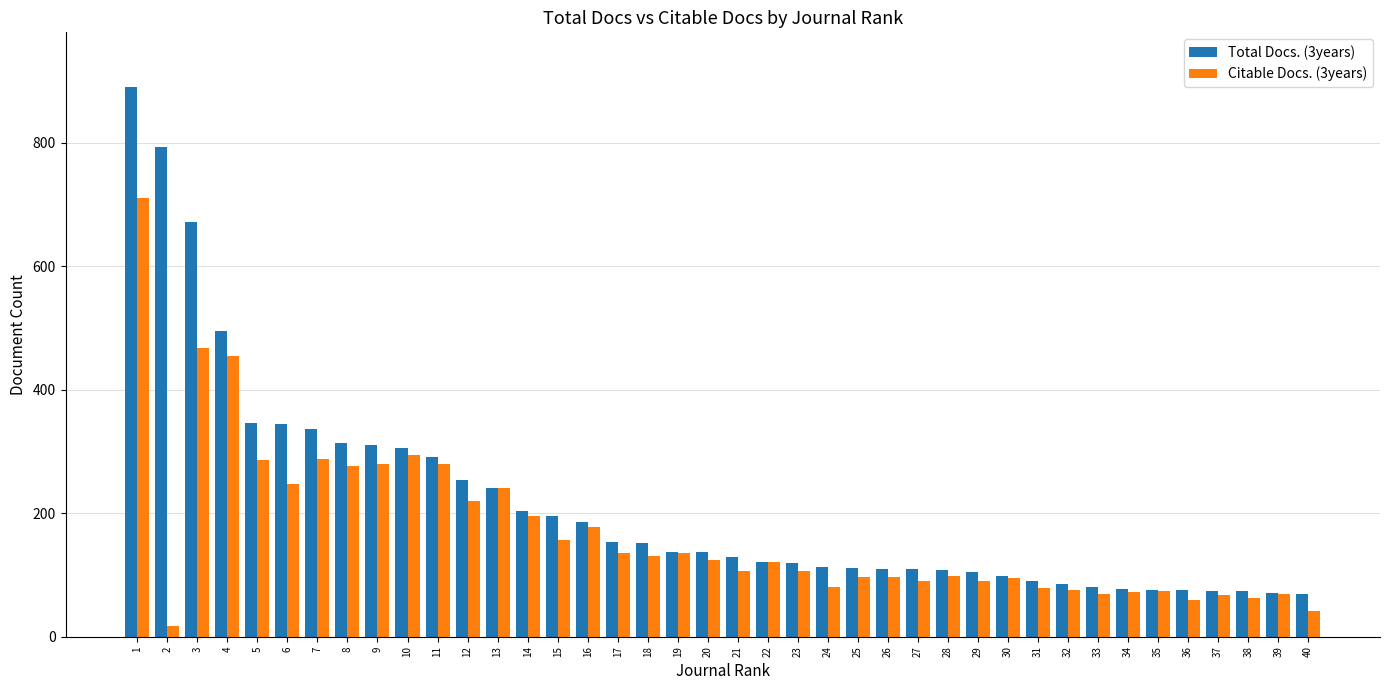

Rank the series by their maximum value, from highest to lowest.

Total Docs. (3years), Citable Docs. (3years)